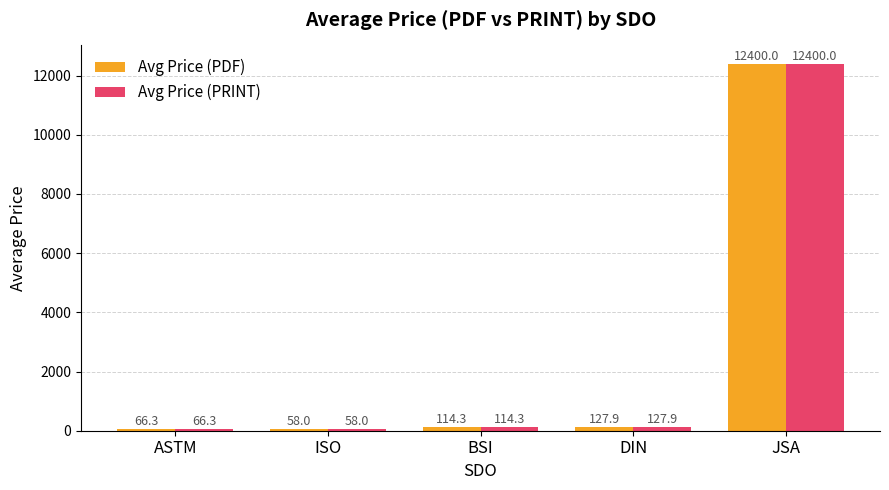

Reading left to right, list all the values displayed in this chart.

Avg Price (PDF): ASTM=66.3	ISO=58.0	BSI=114.3	DIN=127.9	JSA=12400.0
Avg Price (PRINT): ASTM=66.3	ISO=58.0	BSI=114.3	DIN=127.9	JSA=12400.0